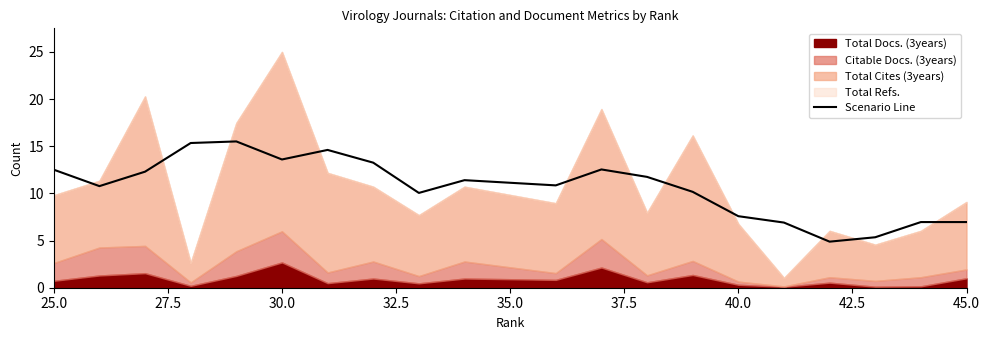

What is the maximum value for Scenario Line?

15.5